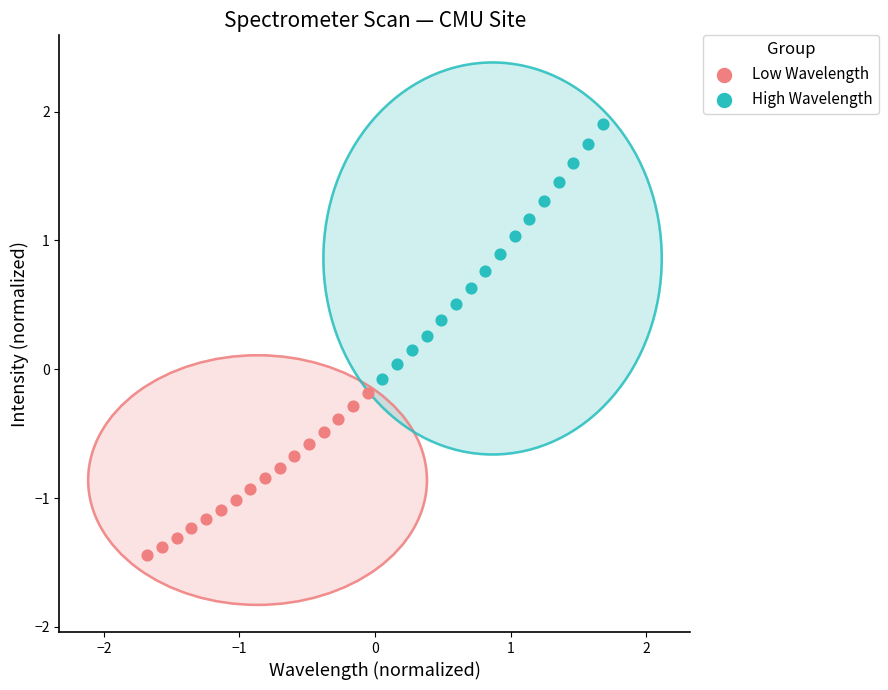

Which series has the largest Y range (max minus min)?

High Wavelength